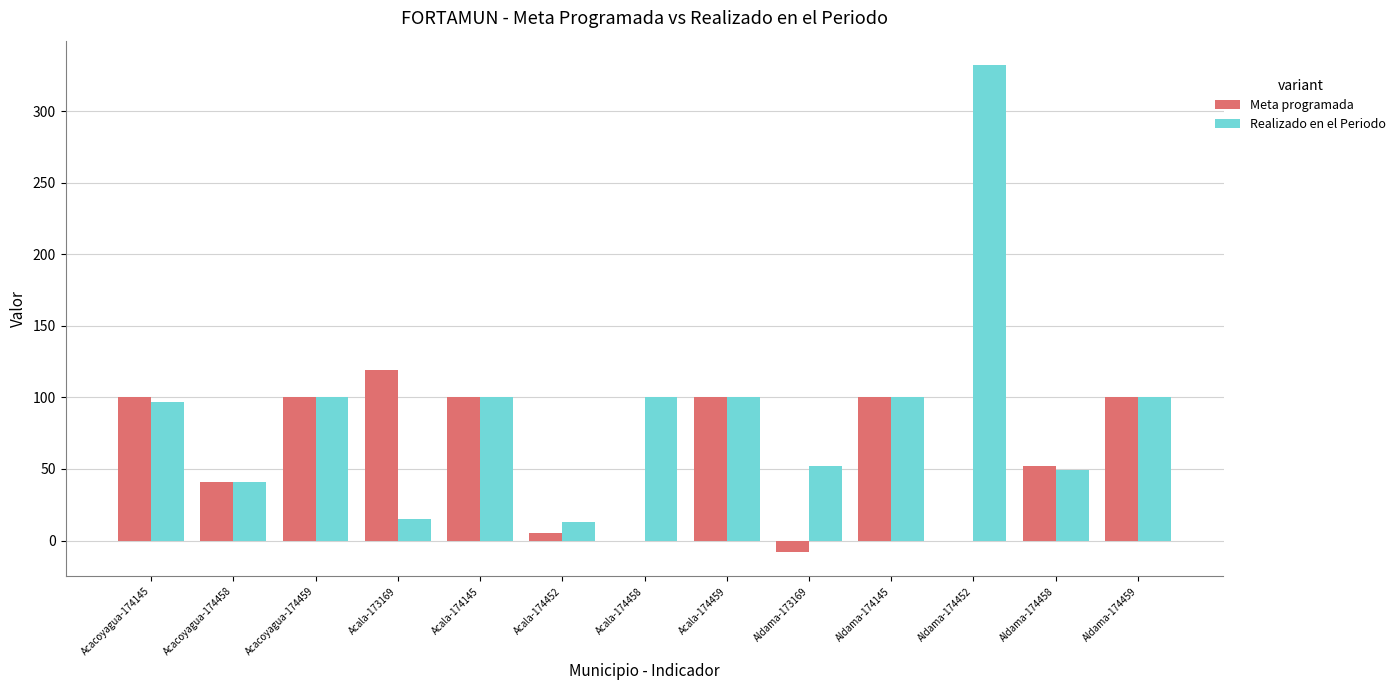

True or false: Meta programada has a value of 100.0 at Aldama-174459.

True